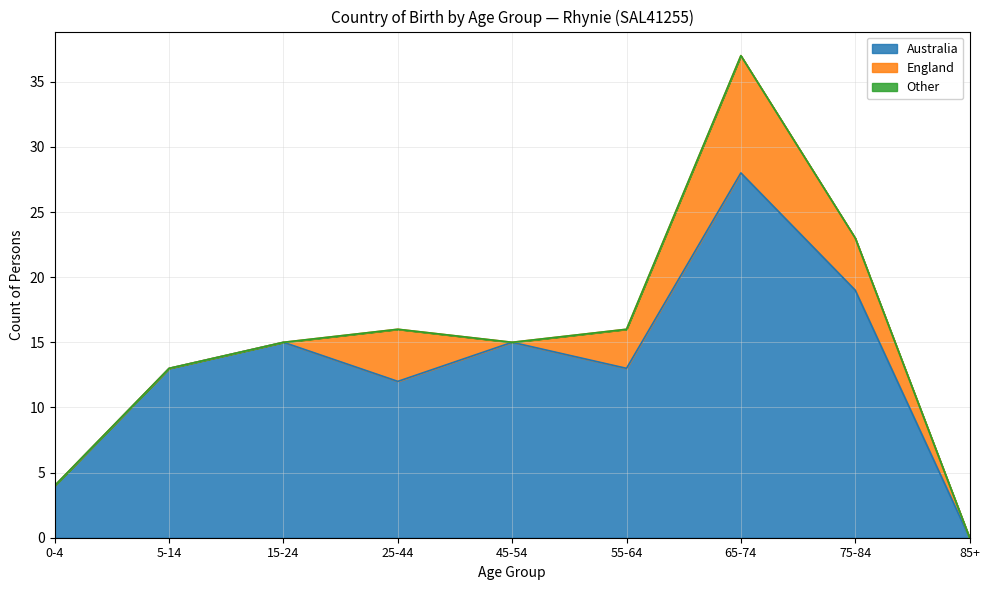

How many categories are shown in the chart?

9